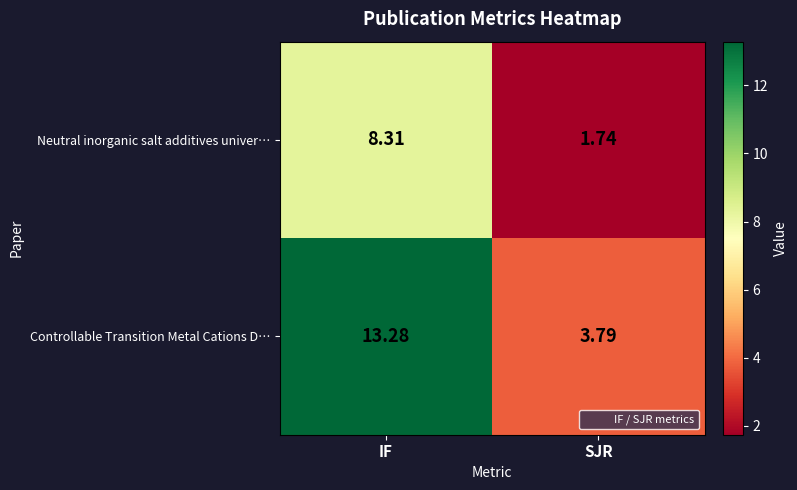

Which series changed the most between IF and SJR?

Controllable Transition Metal Cations D…